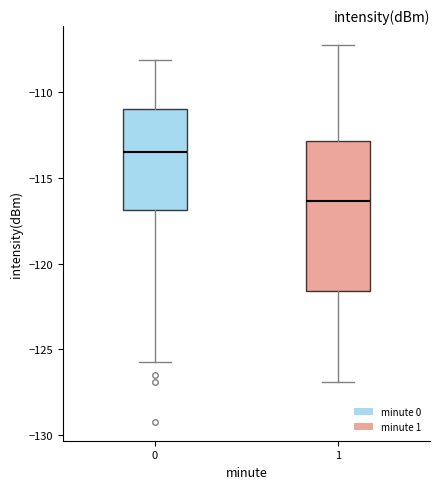

Reading left to right, transcribe this box plot: for each box, give where its median line is, the range the box spans, and where its two whiskers end, as read against the y-axis. The values are not printed on the chart, so give them approximately, as read against the axis.

0: median -113.5, box -117.0 to -111.0, whiskers -125.5 to -108.0
1: median -116.5, box -121.5 to -113.0, whiskers -127.0 to -107.5